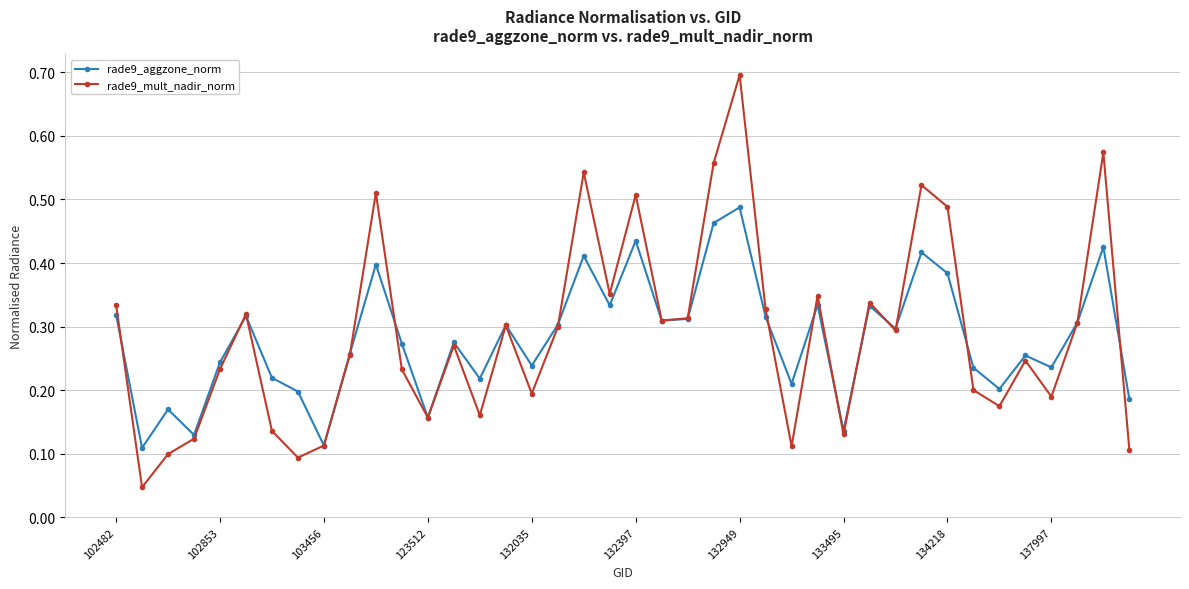

At how many categories does at least one series exceed 0?

40